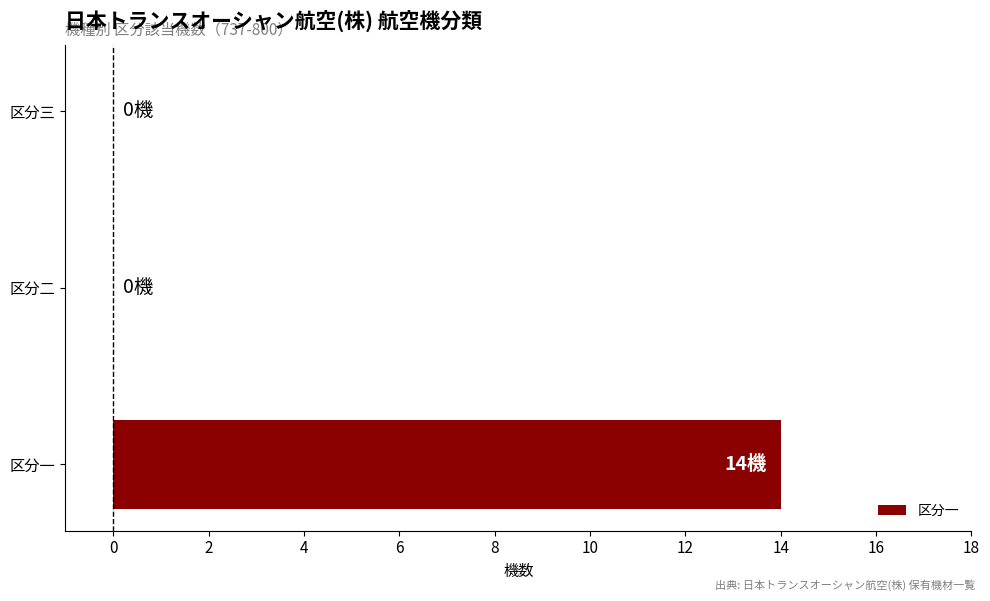

Reading top to bottom, transcribe all the data shown in this chart.

区分三=0	区分二=0	区分一=14